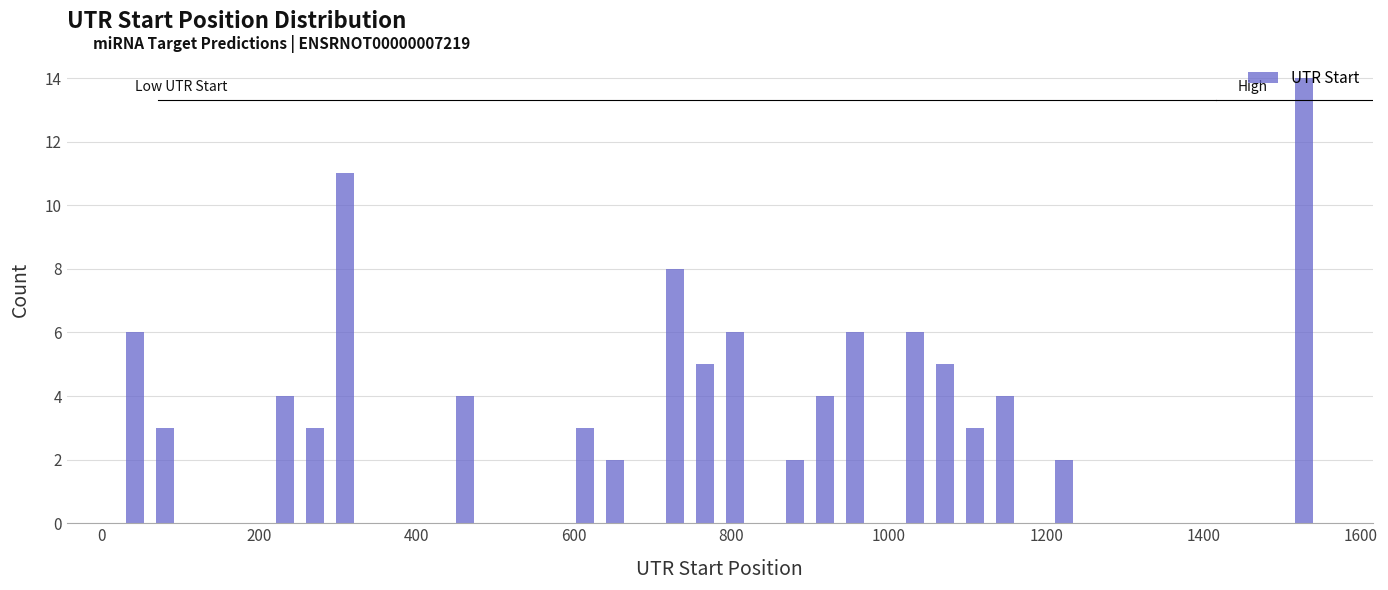

Around what value on the x-axis is the tallest bar? Give the approximate position of its centre, as read against the axis.

1520